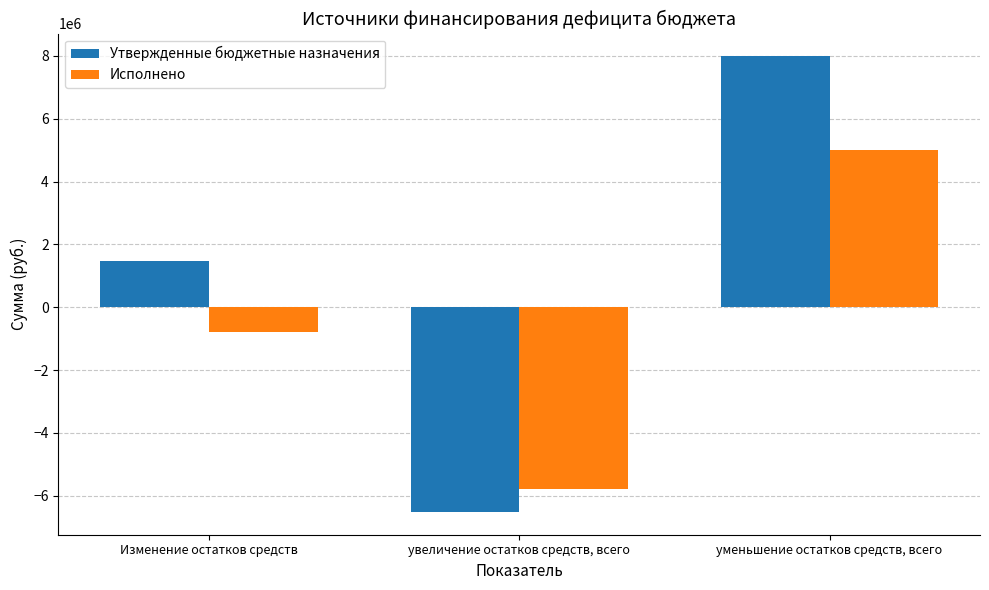

What is the average value of the Исполнено series?

-517431.7